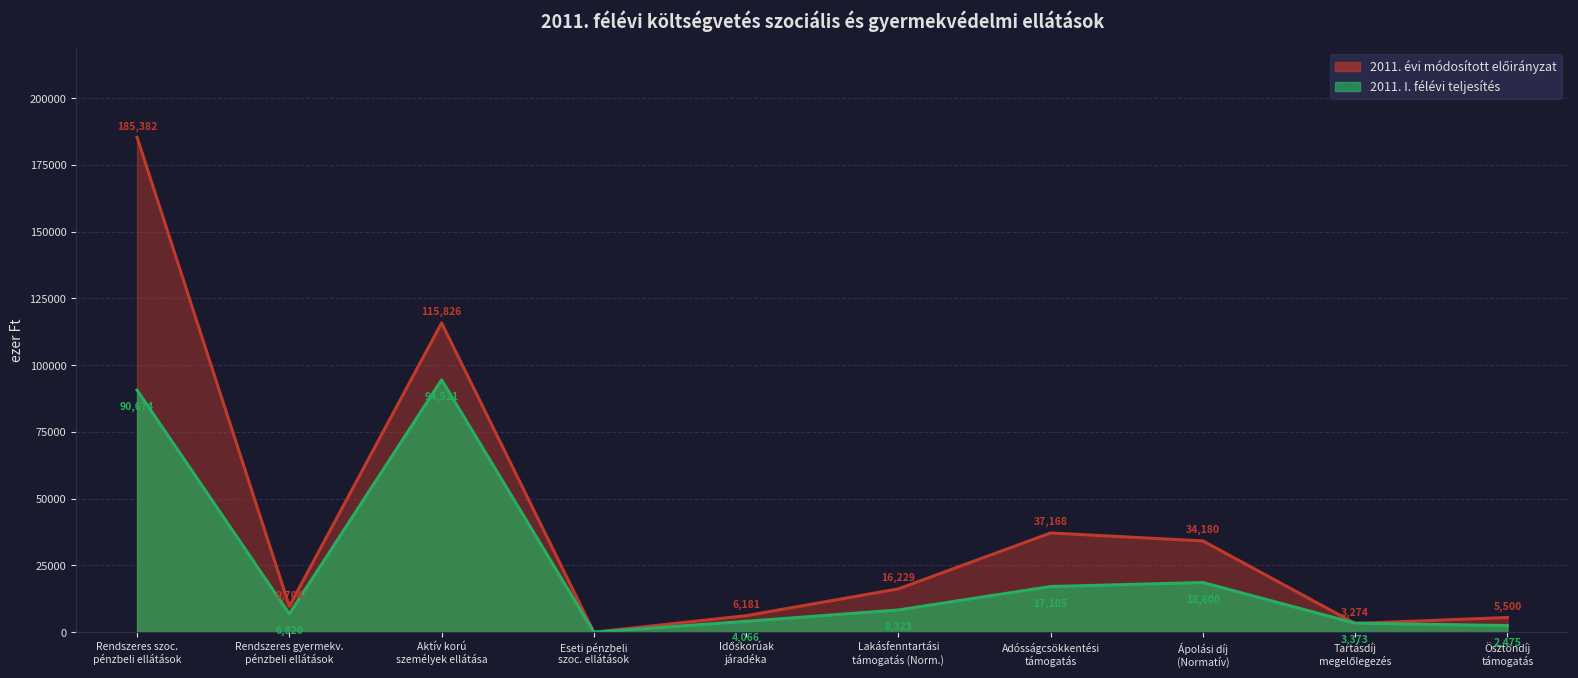

Is it true that 2011. évi módosított előirányzat equals 5602 at Lakásfenntartási támogatás (Norm.)?

False